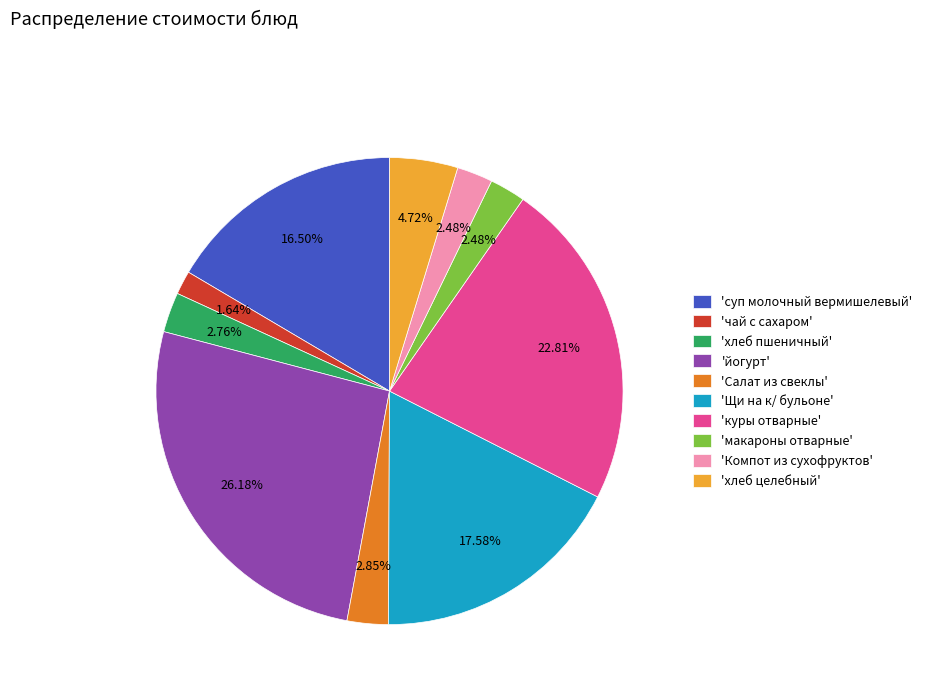

Do 'Компот из сухофруктов' and 'суп молочный вермишелевый' together represent more than half of the pie?

No